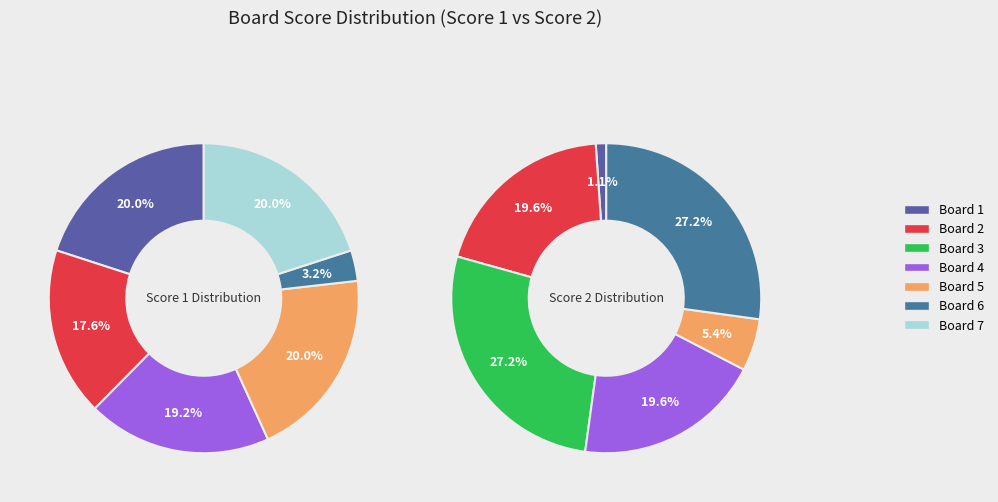

How much of the chart is everything except 1?

80.0%